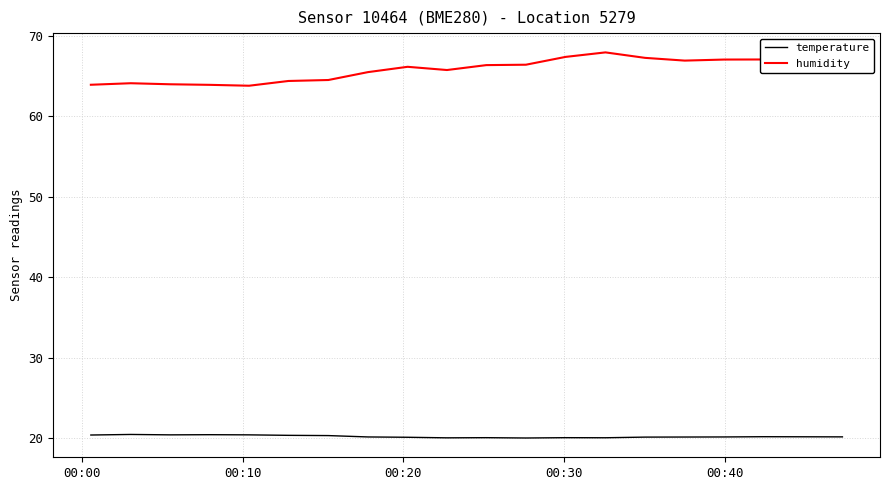

What is the minimum value shown in the chart?

20.0